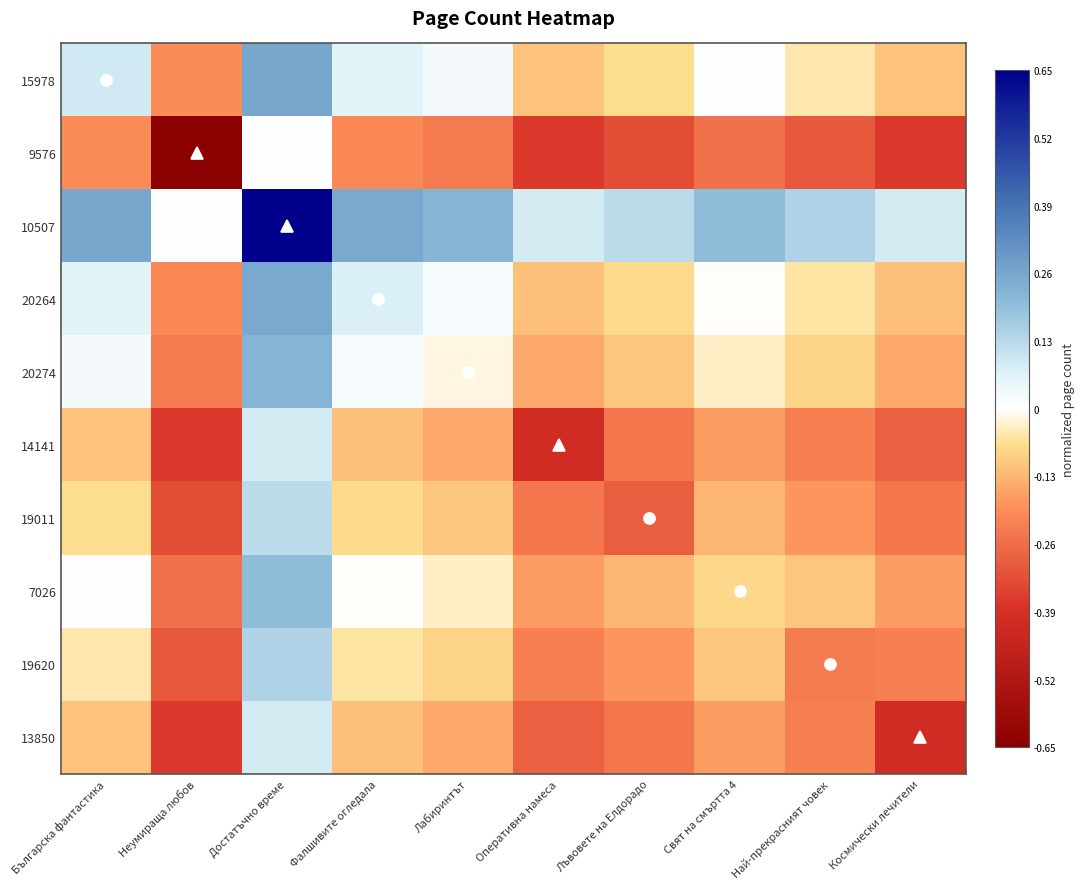

How many series are shown in this chart?

10